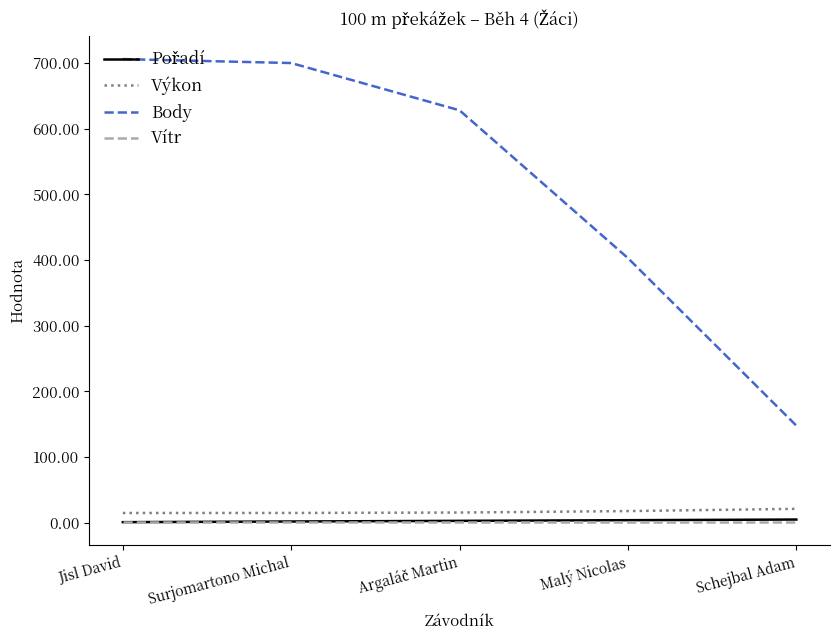

How many lines are shown in the chart?

4